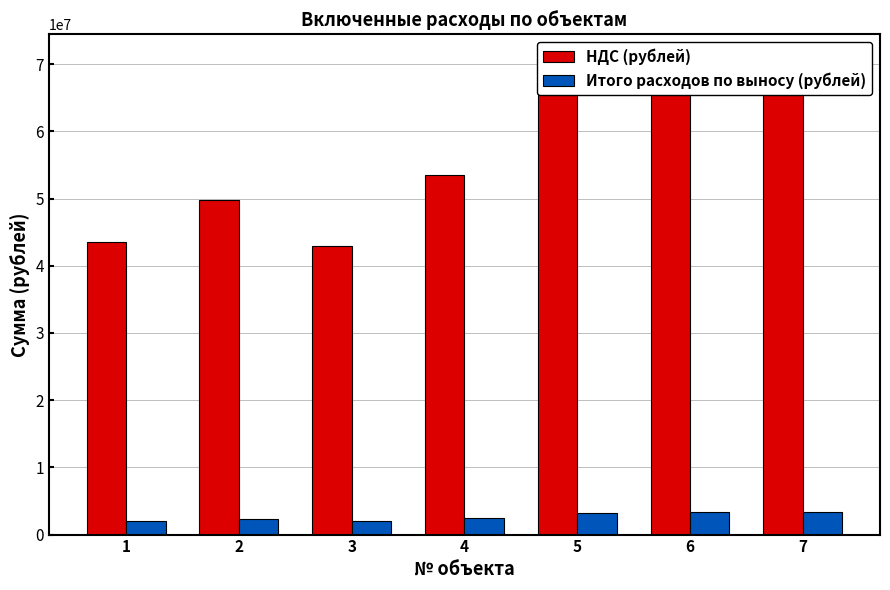

What is the value of the НДС (рублей) bar at the 3rd from the left?

42872763.0